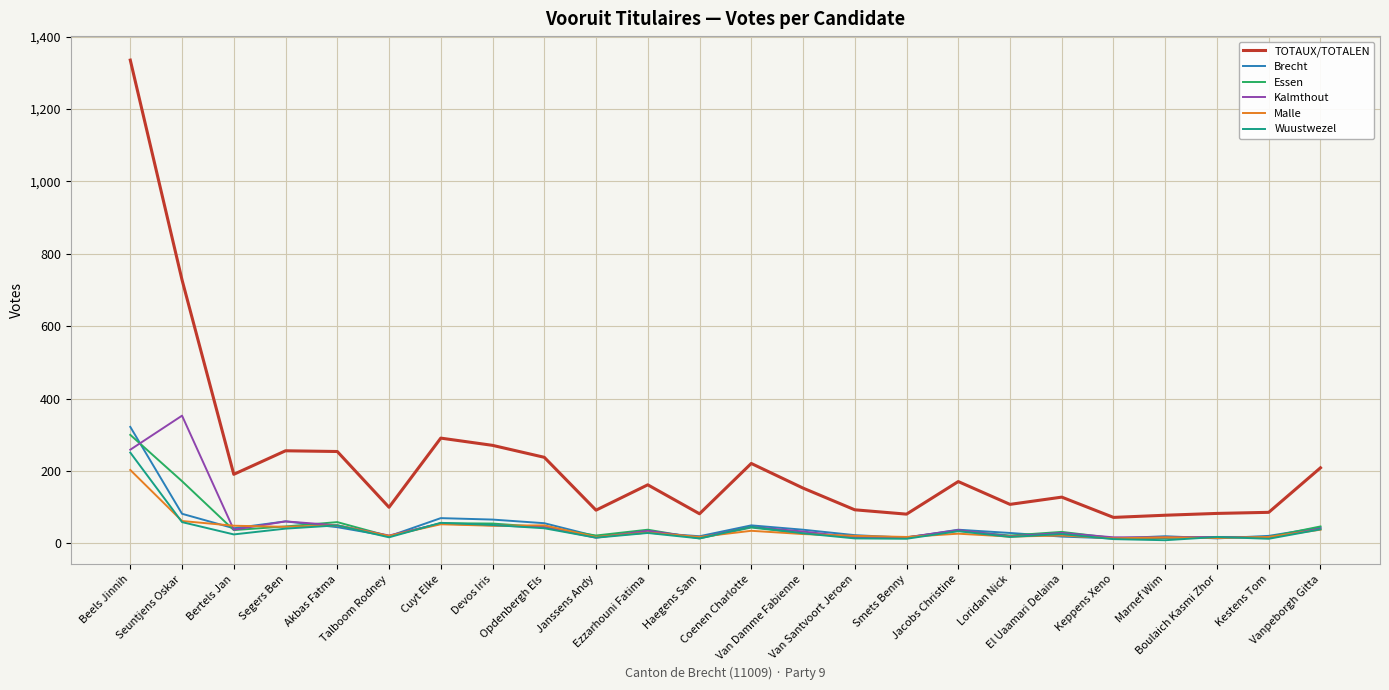

What is the total value across all series at Segers Ben?

512